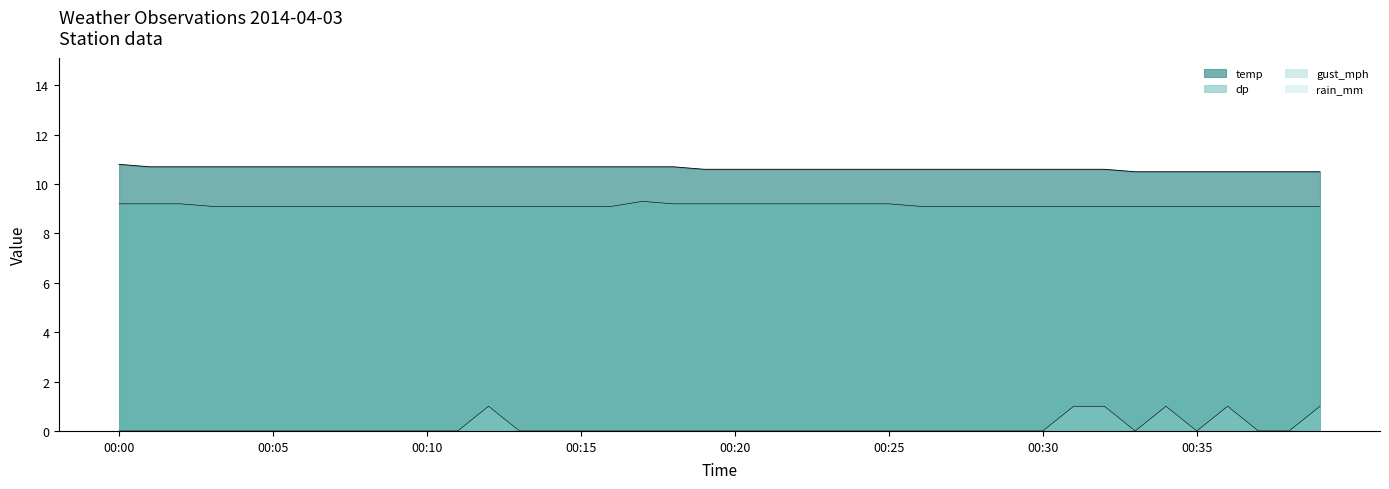

What is the value of the temp point at the 19th from the left?

10.7